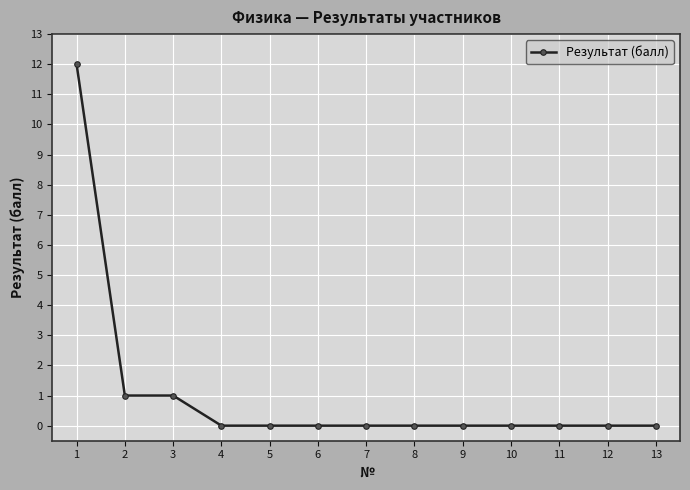

How many data points does each series have?

13